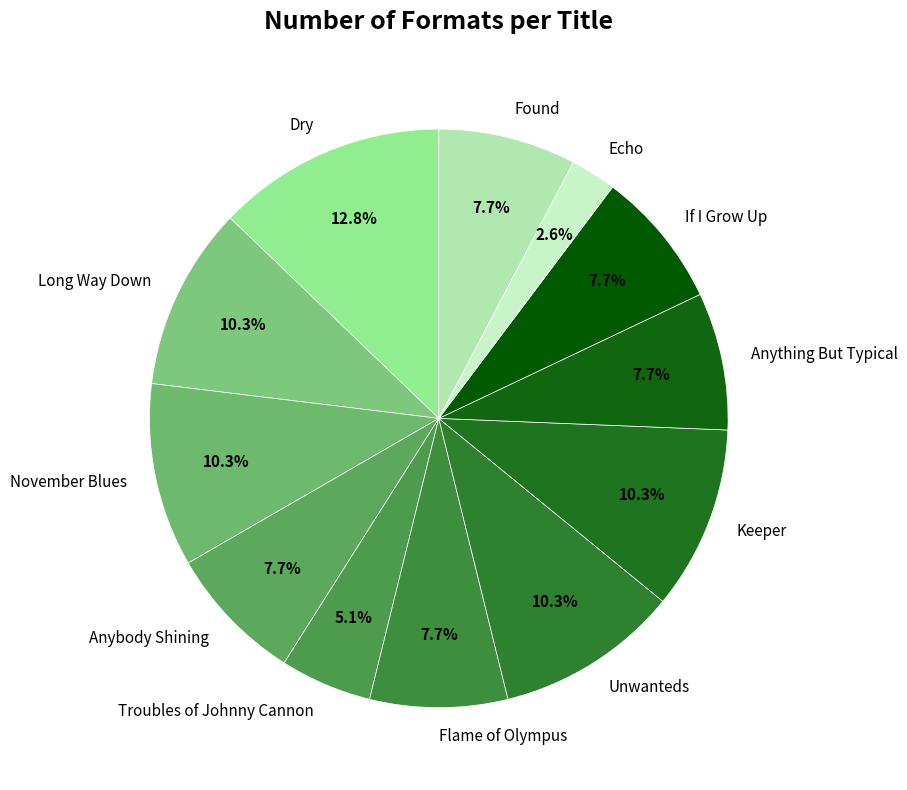

To the nearest percent, what is the difference between the largest and smallest slice percentages?

10%